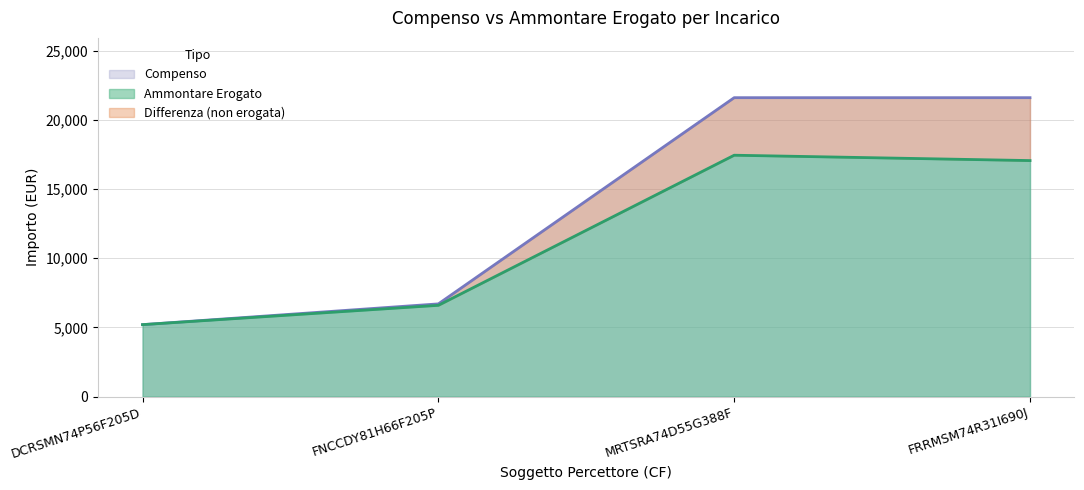

The value of Compenso at MRTSRA74D55G388F is 21600.0. True or false?

True